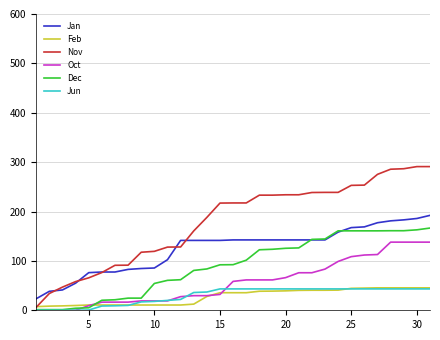

What is the maximum value for Jun?

43.3